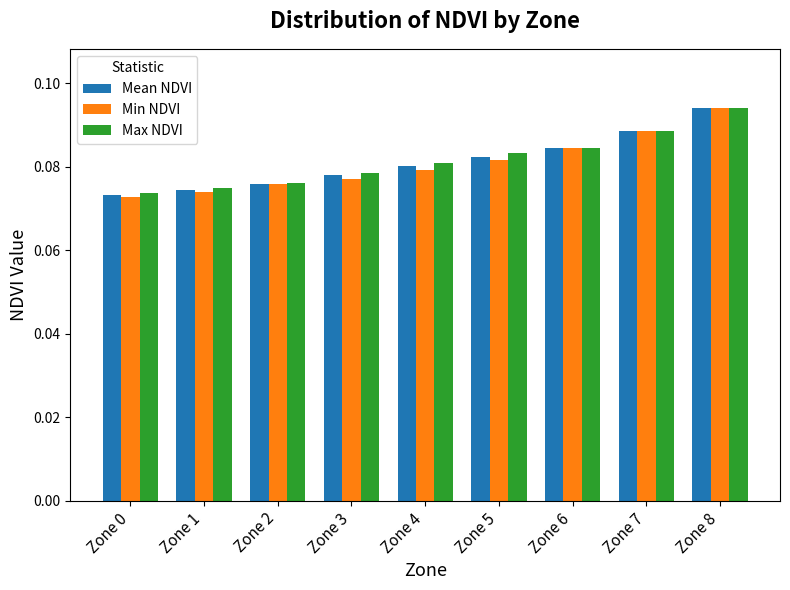

At which category is the sum across all series the highest?

Zone 8